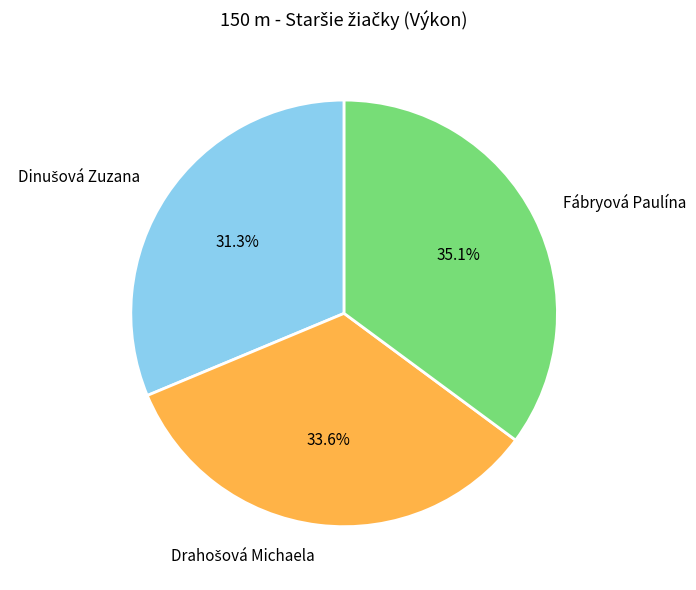

Does any single category account for the majority?

No